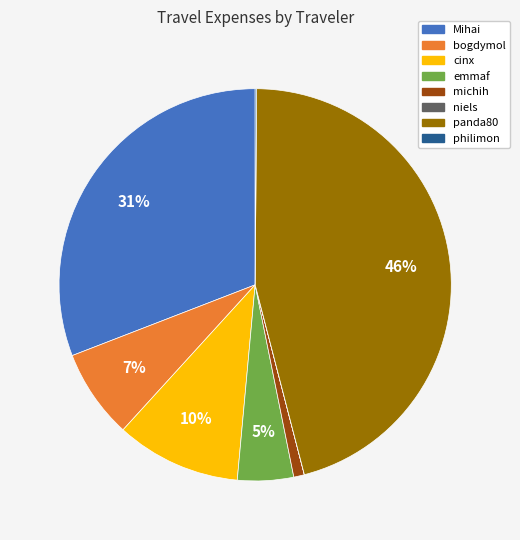

To the nearest percent, what percentage of the pie is Mihai?

31%